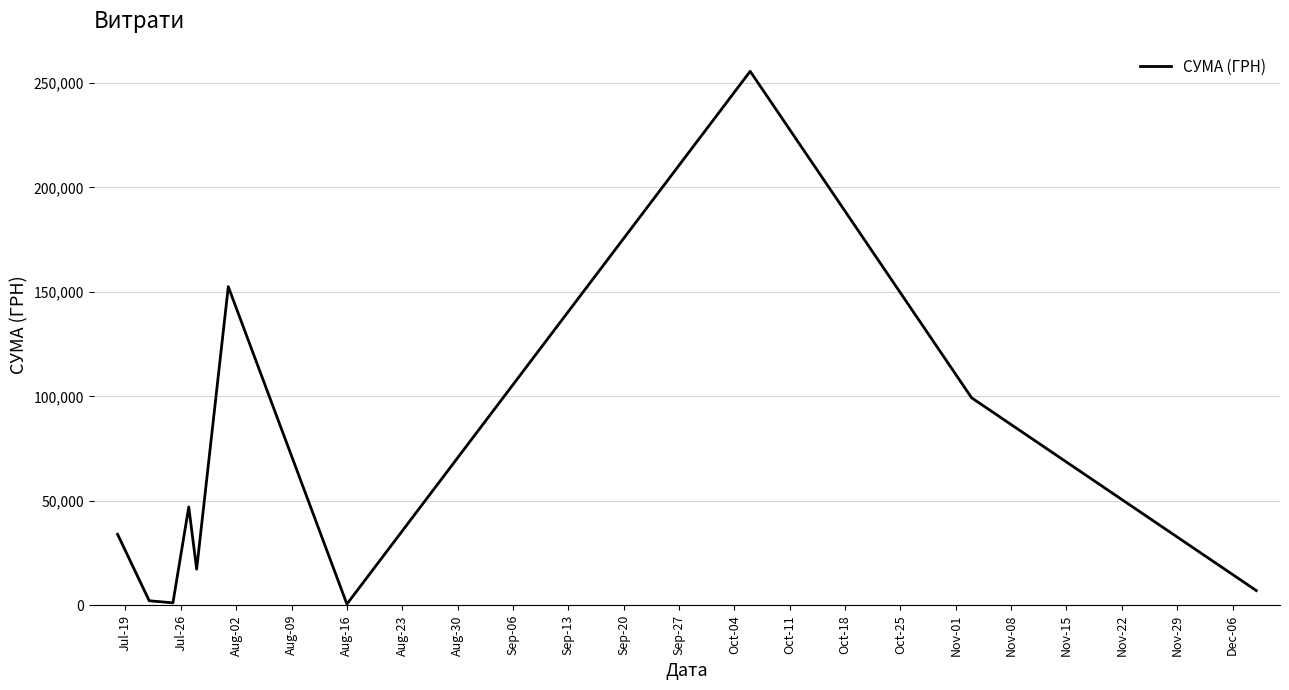

What is the average value?

61681.1